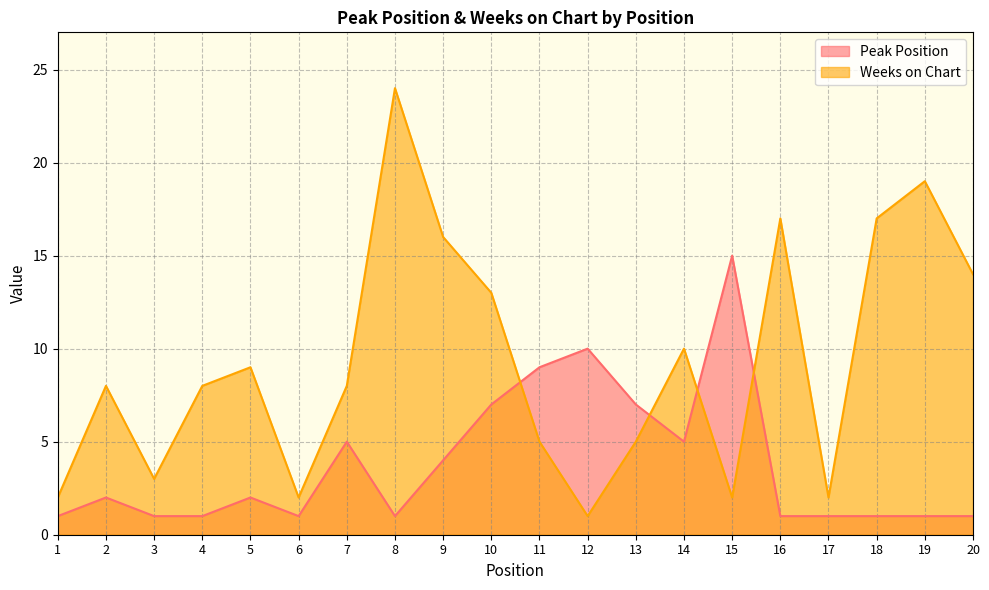

The value of Peak Position at 7 is 5. True or false?

True